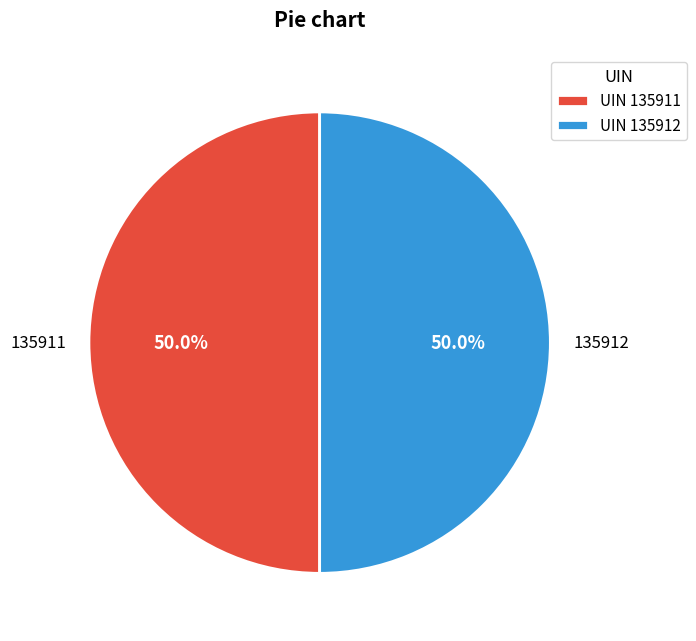

True or false: 135912 accounts for 56% of the total.

False